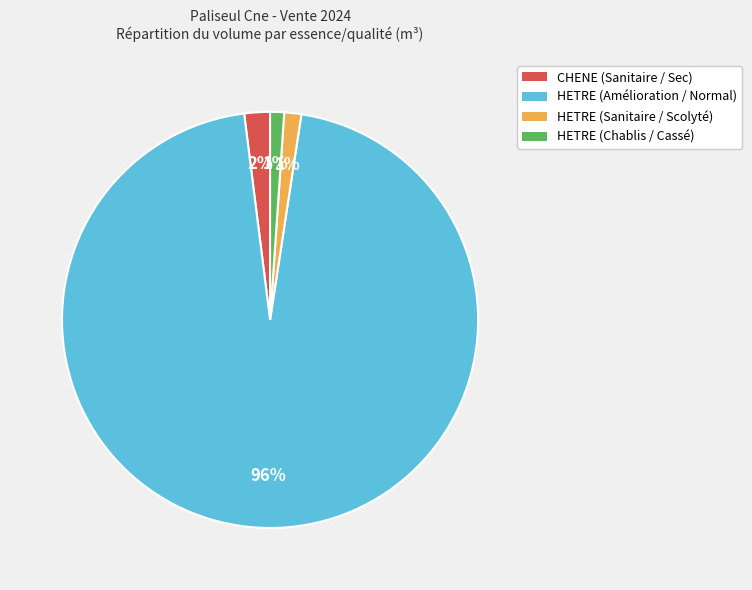

To the nearest percent, what is the difference between the largest and smallest slice percentages?

95%